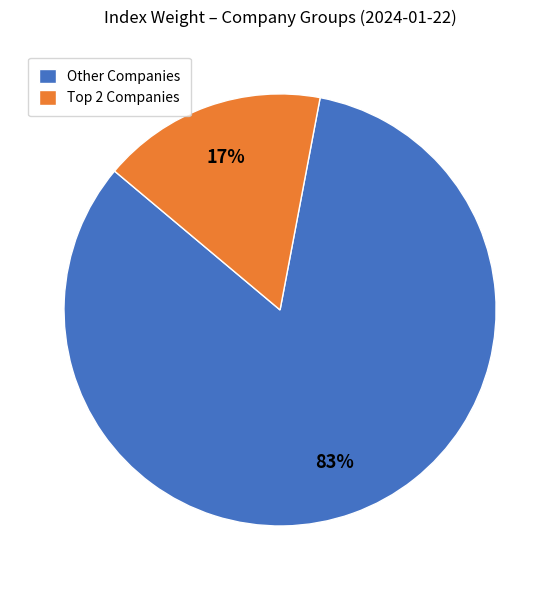

Which category has the smallest portion of the pie?

Top 2 Companies